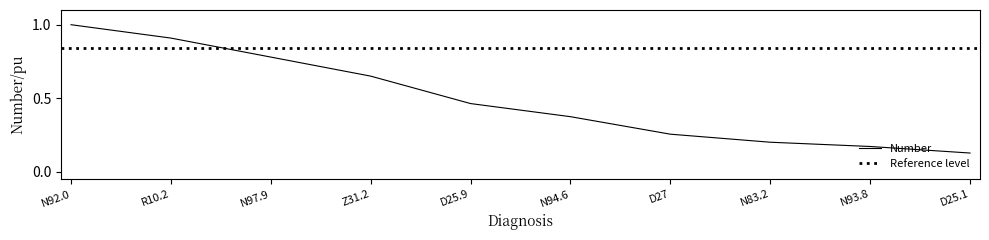

Where is the data nearest to the value 0?

D25.1